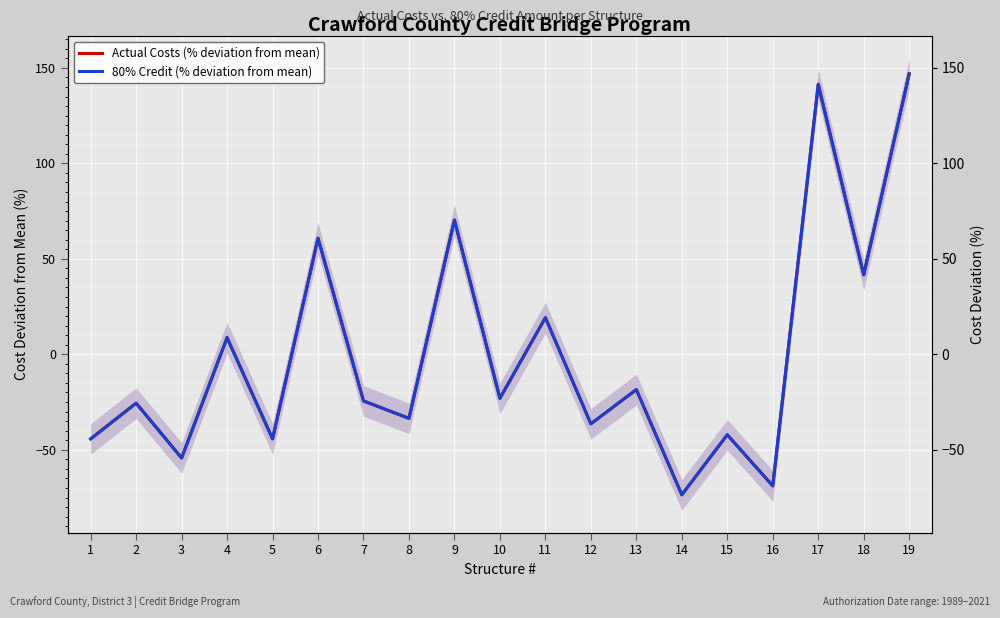

Reading left to right, transcribe all the data shown in this chart.

Actual Costs (% deviation from mean): 1=-44.3	2=-25.6	3=-54.3	4=8.7	5=-44.3	6=60.8	7=-24.4	8=-33.5	9=70.3	10=-23.0	11=19.2	12=-36.4	13=-18.5	14=-73.6	15=-42.2	16=-68.9	17=141.4	18=41.7	19=146.9
80% Credit (% deviation from mean): 1=-44.3	2=-25.6	3=-54.3	4=8.7	5=-44.3	6=60.8	7=-24.4	8=-33.5	9=70.3	10=-23.0	11=19.2	12=-36.4	13=-18.5	14=-73.6	15=-42.2	16=-68.9	17=141.4	18=41.7	19=146.9